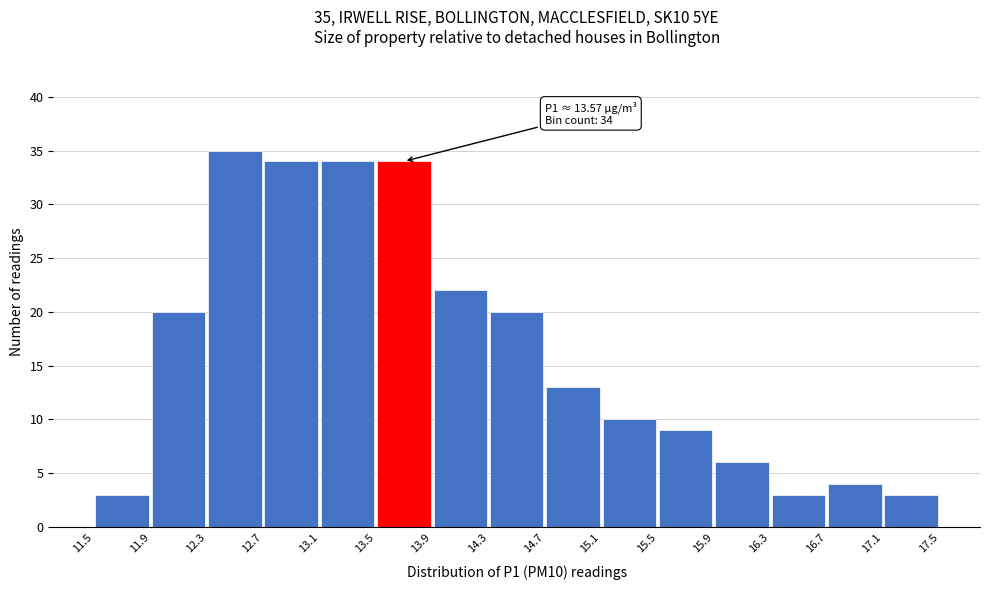

Over which range of the x-axis is the bar tallest?

12.3 to 12.7